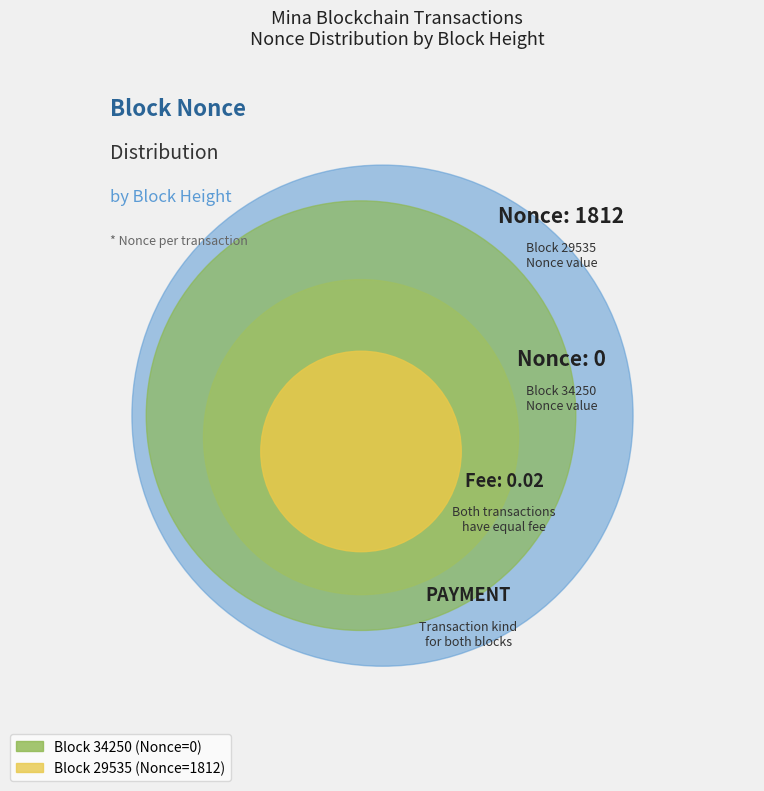

Which category has the biggest portion of the pie?

29535